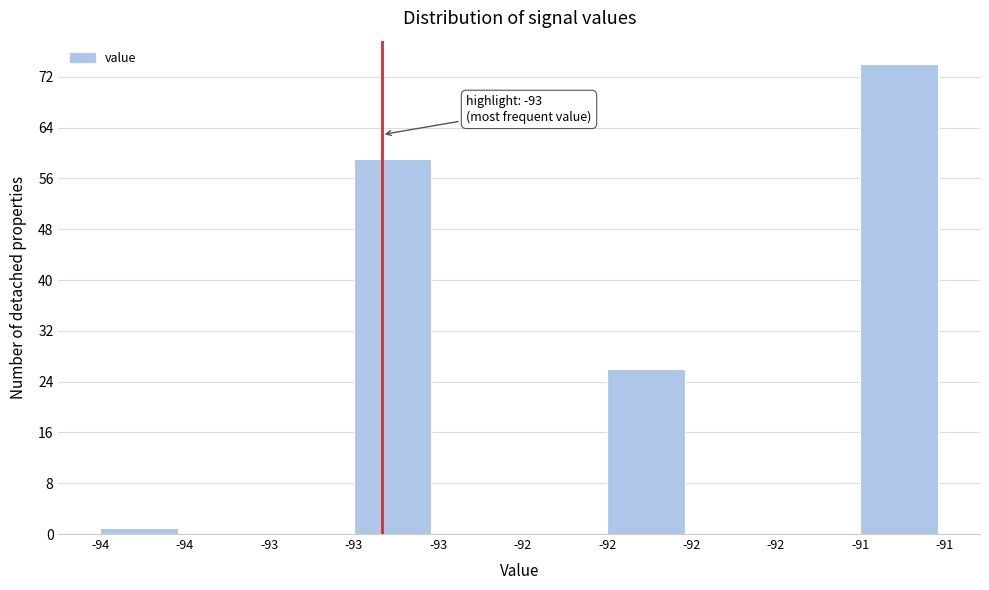

How many distinct data groups are displayed?

1